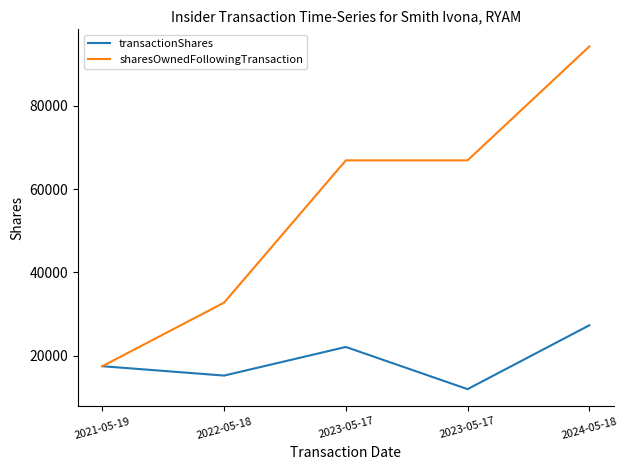

Which label corresponds to the smallest value in the chart?

2023-05-17